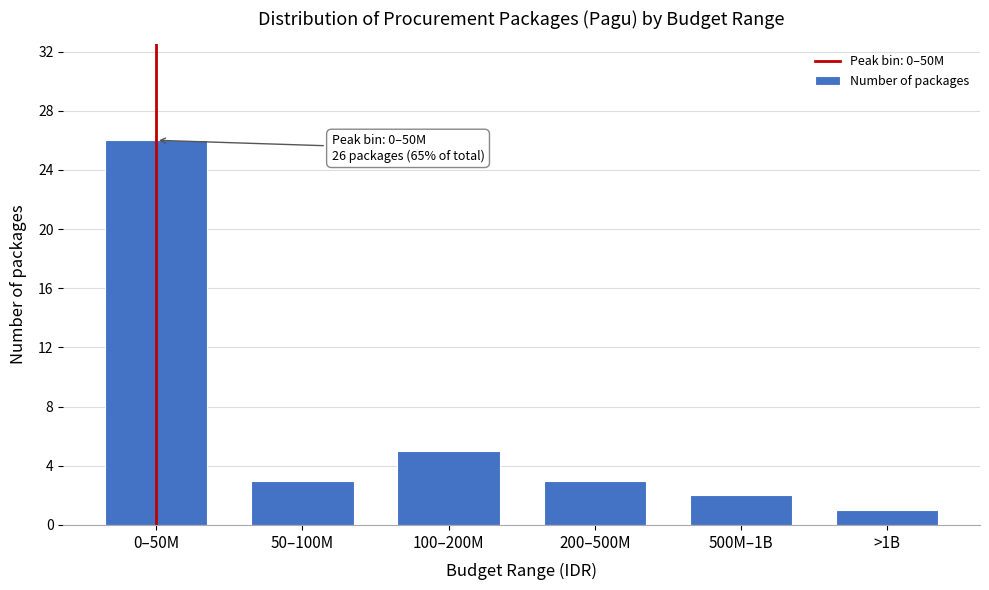

Reading left to right, what are all the values shown in this chart?

26	3	5	3	2	1